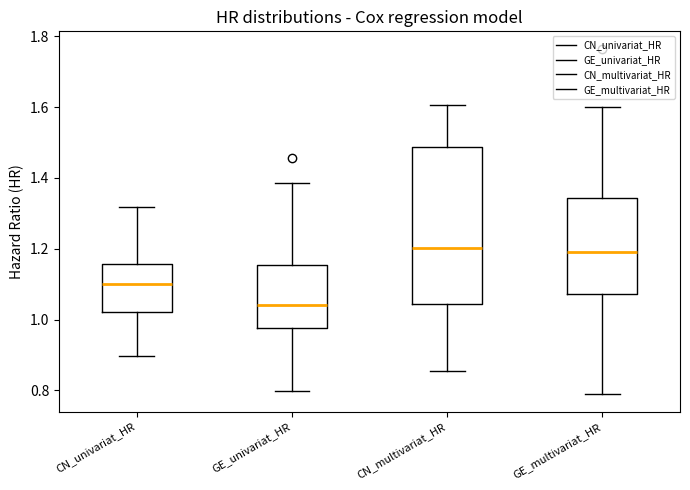

Reading left to right, transcribe this box plot: for each box, give where its median line is, the range the box spans, and where its two whiskers end, as read against the y-axis. The values are not printed on the chart, so give them approximately, as read against the axis.

CN_univariat_HR: median 1.10, box 1.02 to 1.16, whiskers 0.90 to 1.32
GE_univariat_HR: median 1.04, box 0.98 to 1.16, whiskers 0.80 to 1.38
CN_multivariat_HR: median 1.20, box 1.04 to 1.48, whiskers 0.86 to 1.60
GE_multivariat_HR: median 1.20, box 1.08 to 1.34, whiskers 0.78 to 1.60